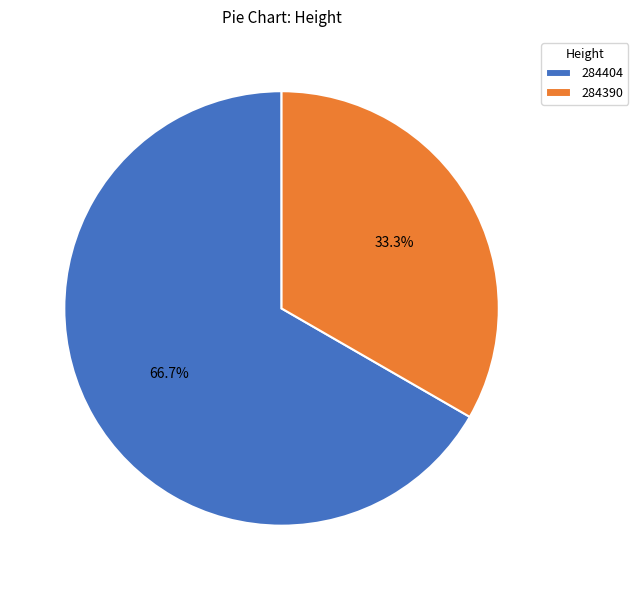

What is the smallest slice in the pie chart?

284390